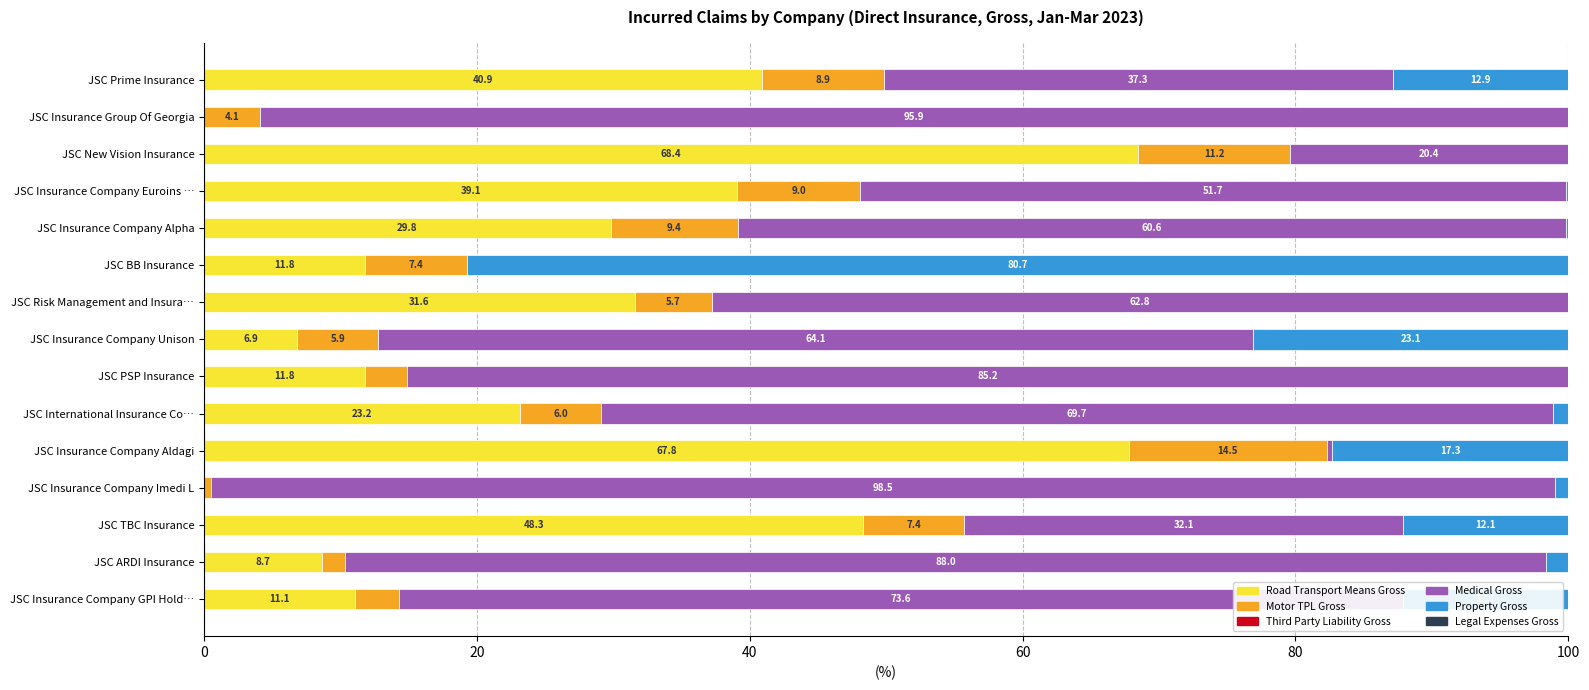

Count the number of data series in this chart.

4